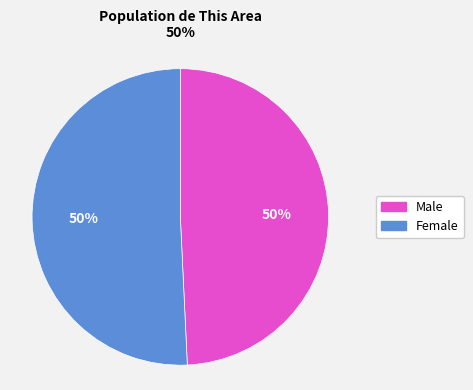

Which slice represents more than half of the pie?

Female